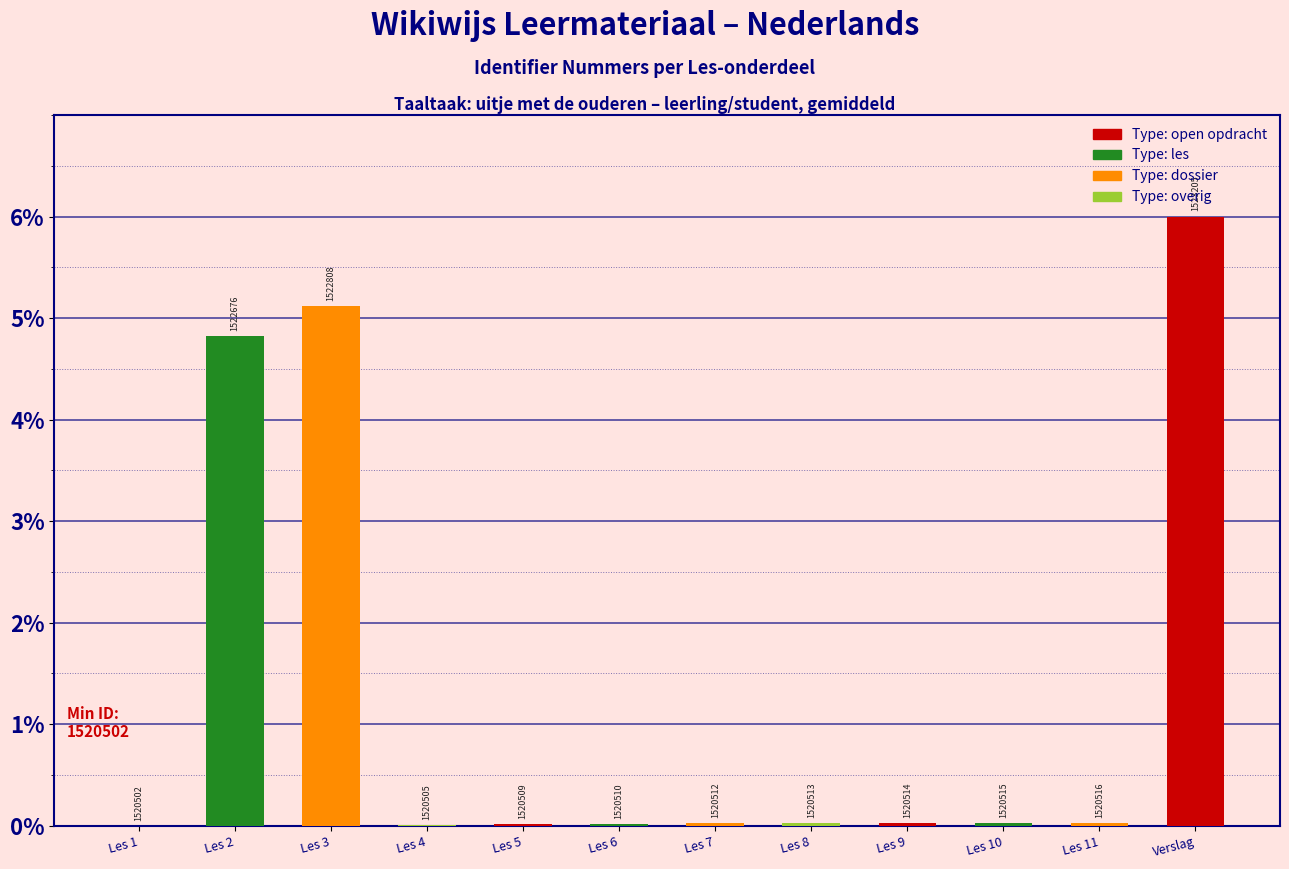

Are the bars horizontal?

No